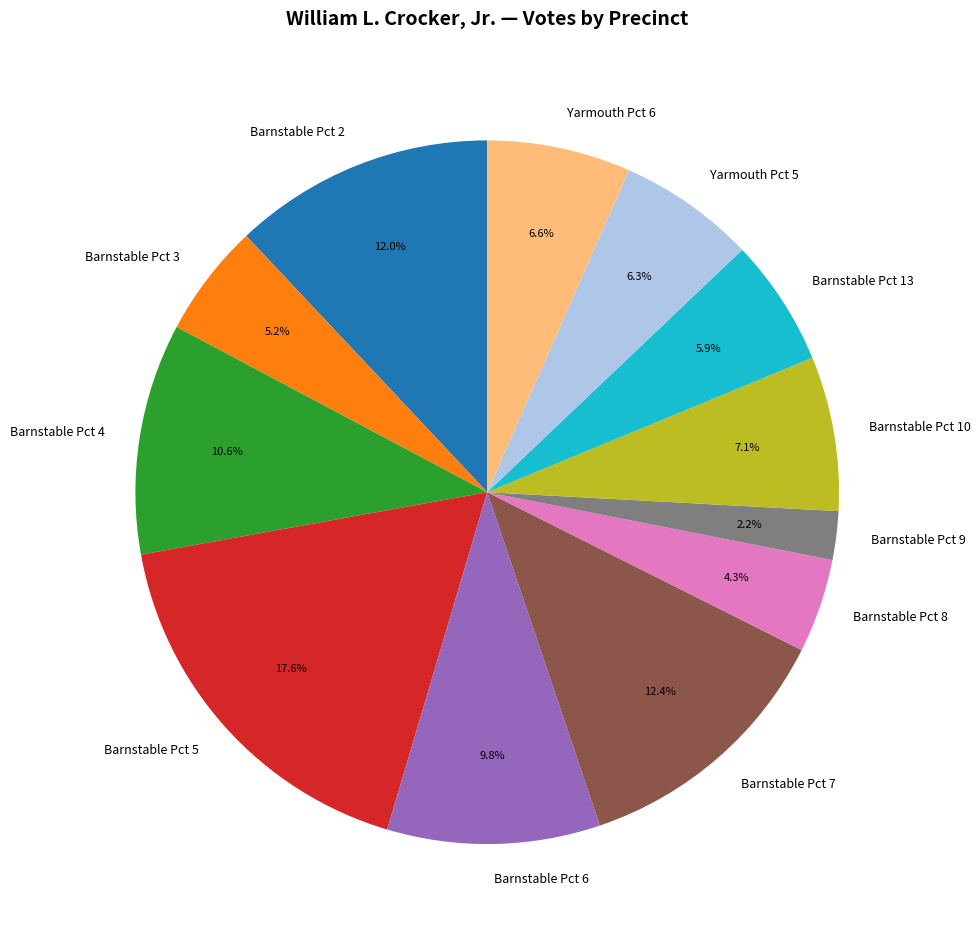

Approximately how many times larger is the value at Barnstable Pct 6 compared to Barnstable Pct 3?

1.9